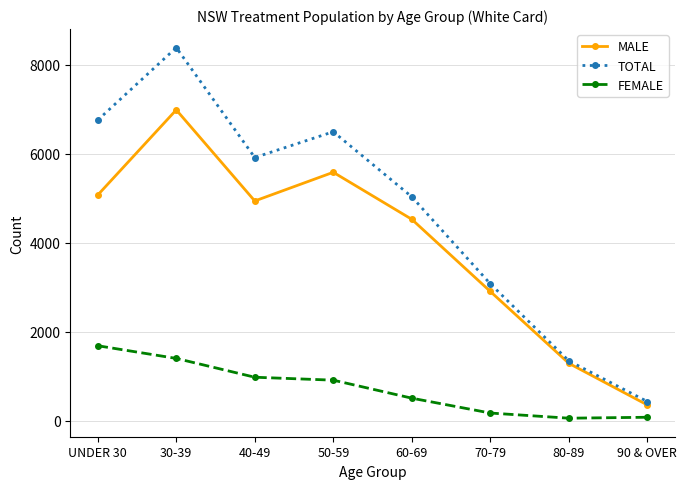

At which label does TOTAL reach its minimum?

90 & OVER